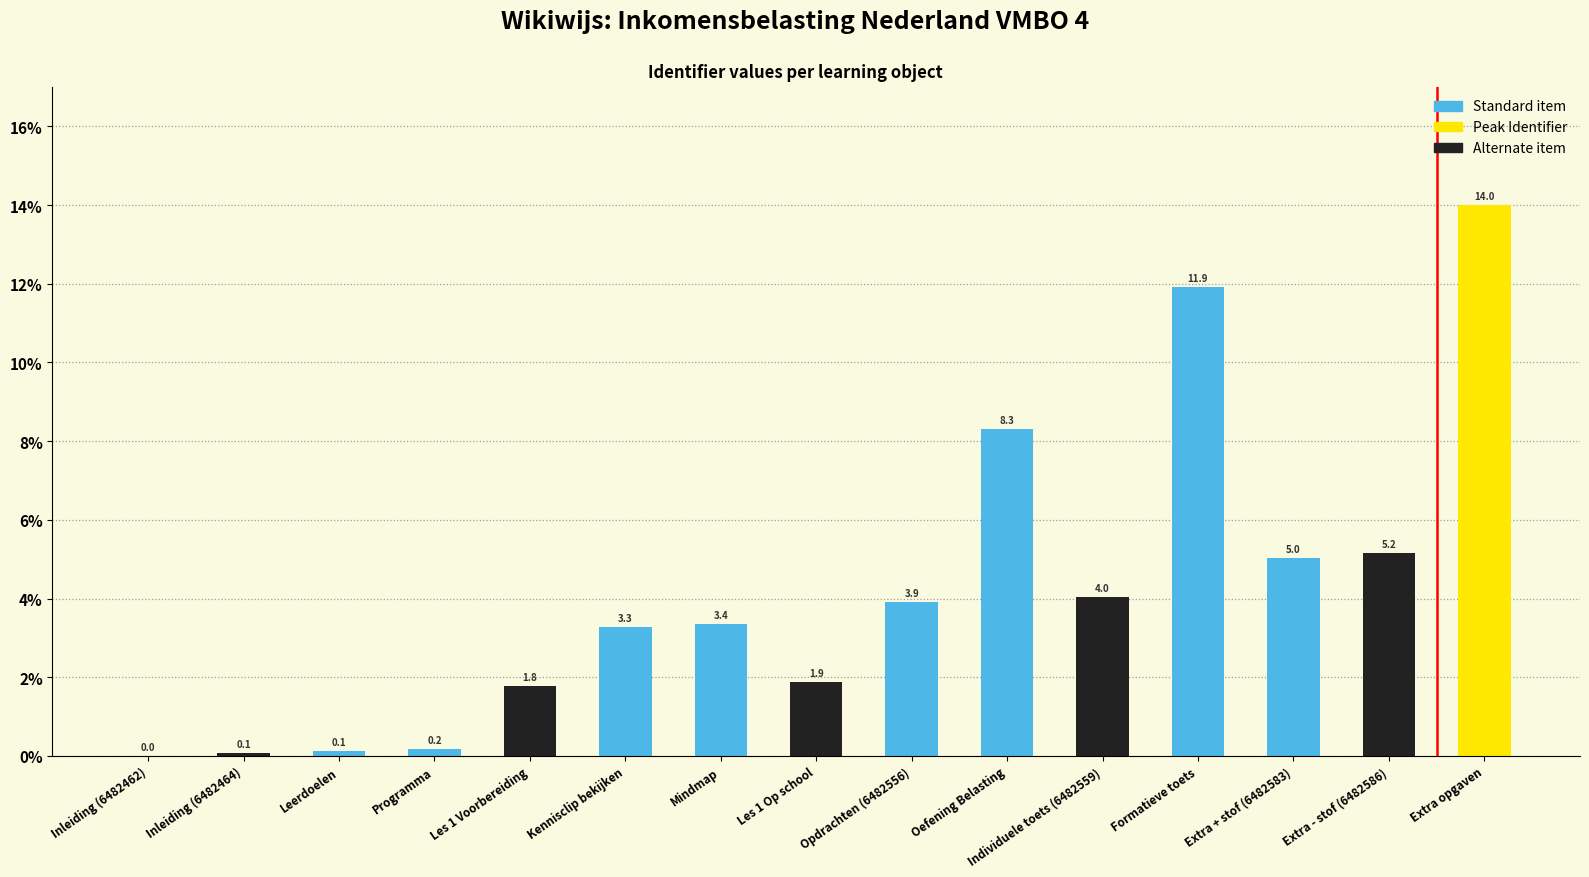

What is the maximum value shown in the chart?

14.0